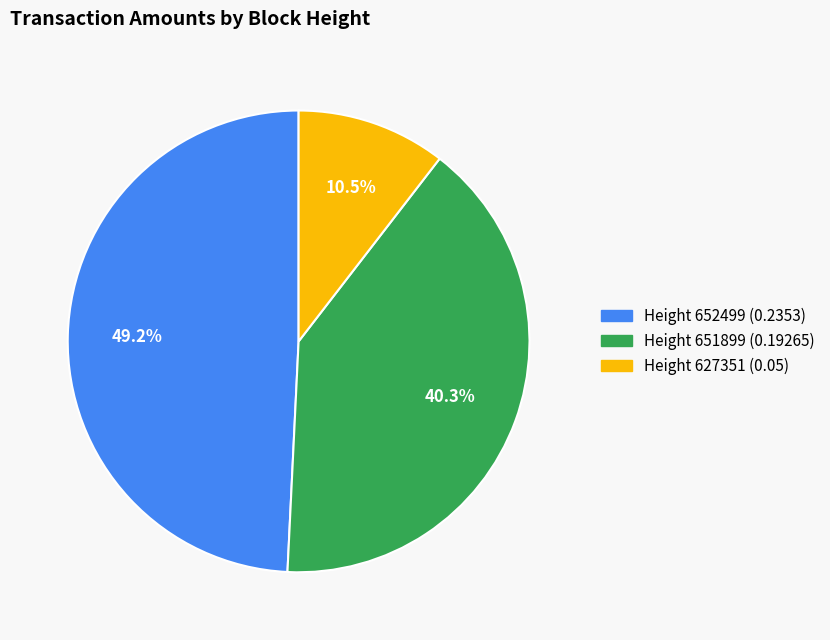

To the nearest percent, what is the difference between the Height 652499 and Height 627351 slice percentages?

39%